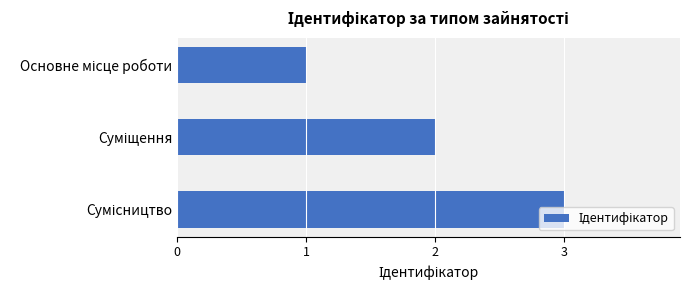

What is the maximum value shown in the chart?

3